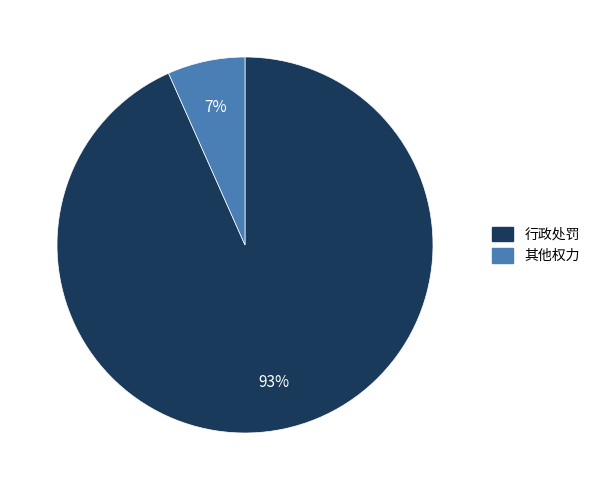

How many segments does this pie chart have?

2